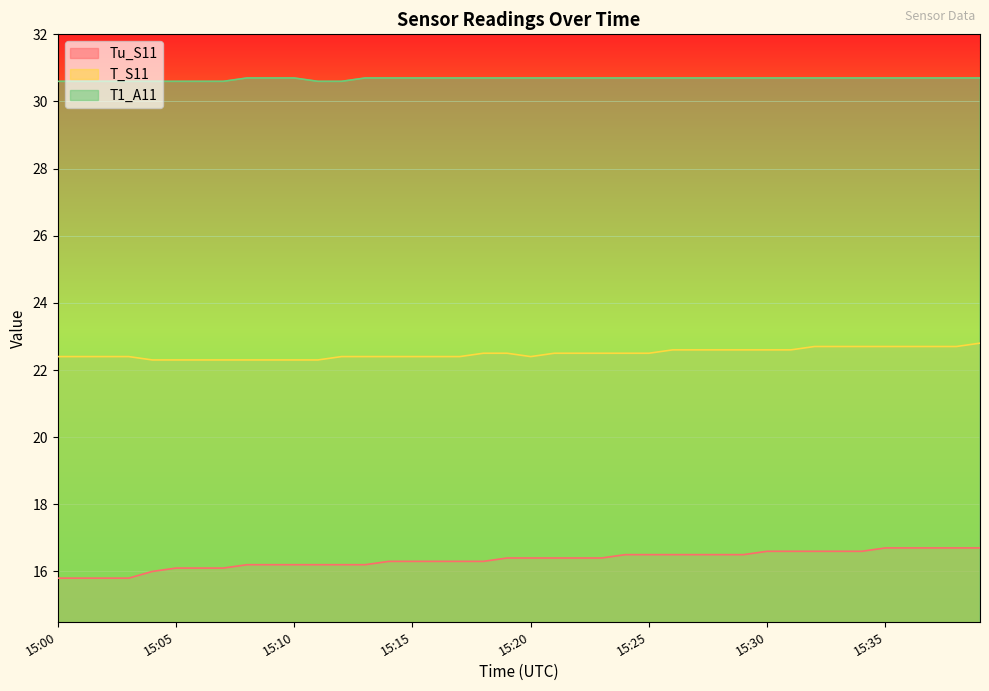

What is the minimum value shown in the chart?

15.8